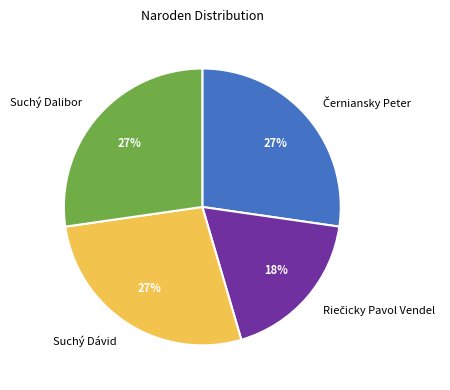

To the nearest percent, what portion does Suchý Dalibor represent?

27%